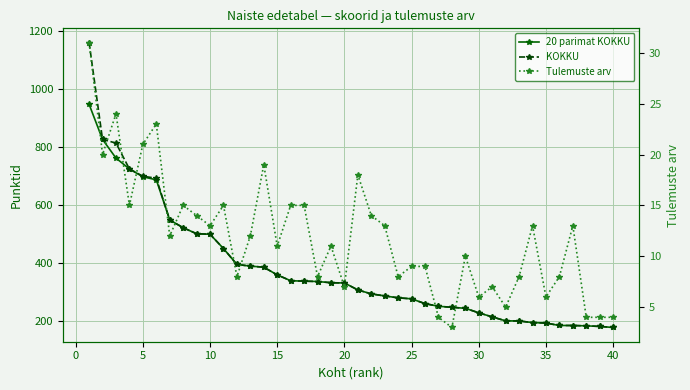

What are all the series names shown in the legend?

20 parimat KOKKU, KOKKU, Tulemuste arv